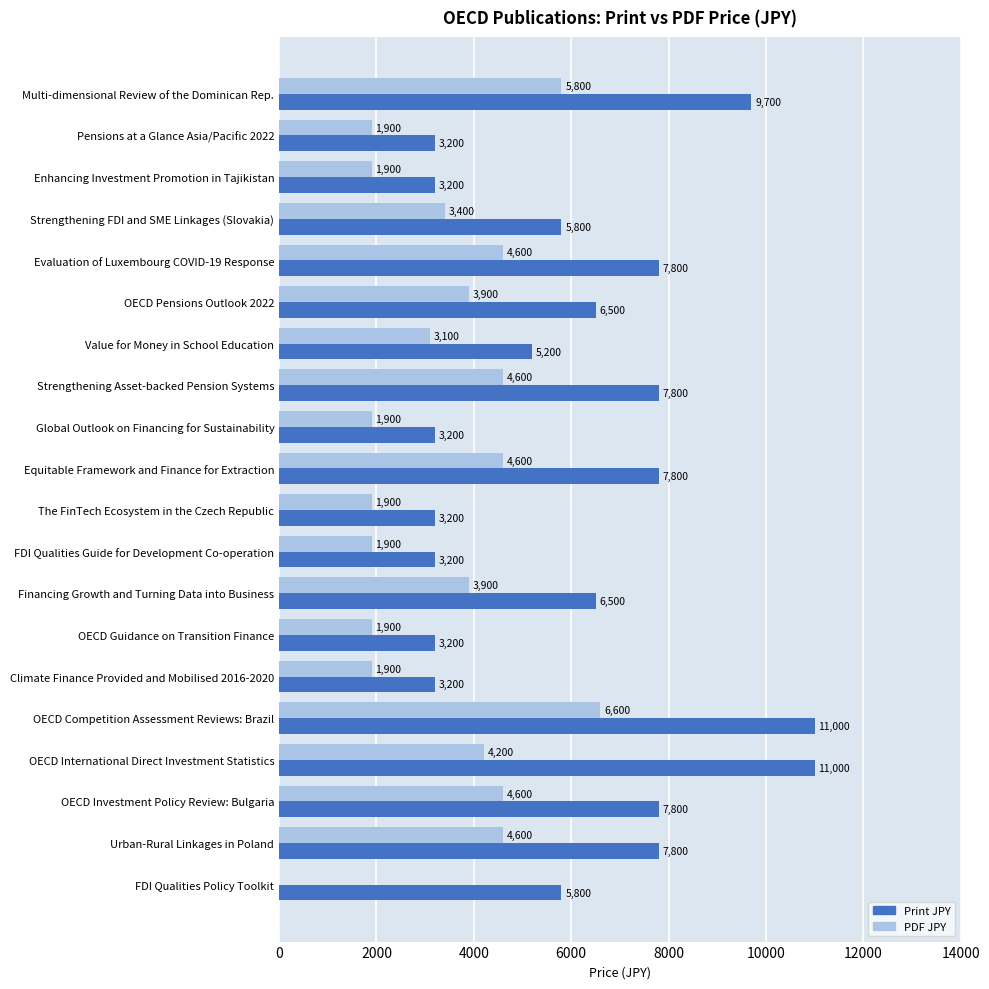

What is the sum of all Print JPY values?

122900